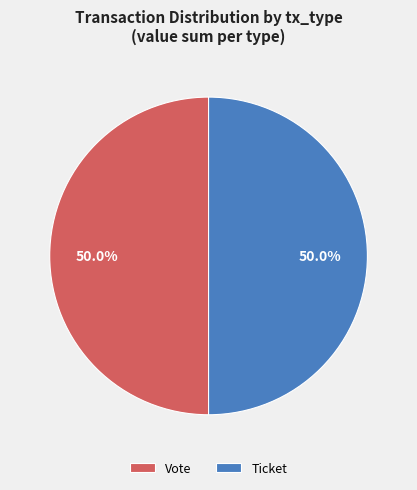

What is the ratio of the value at Ticket to the value at Vote?

1.0